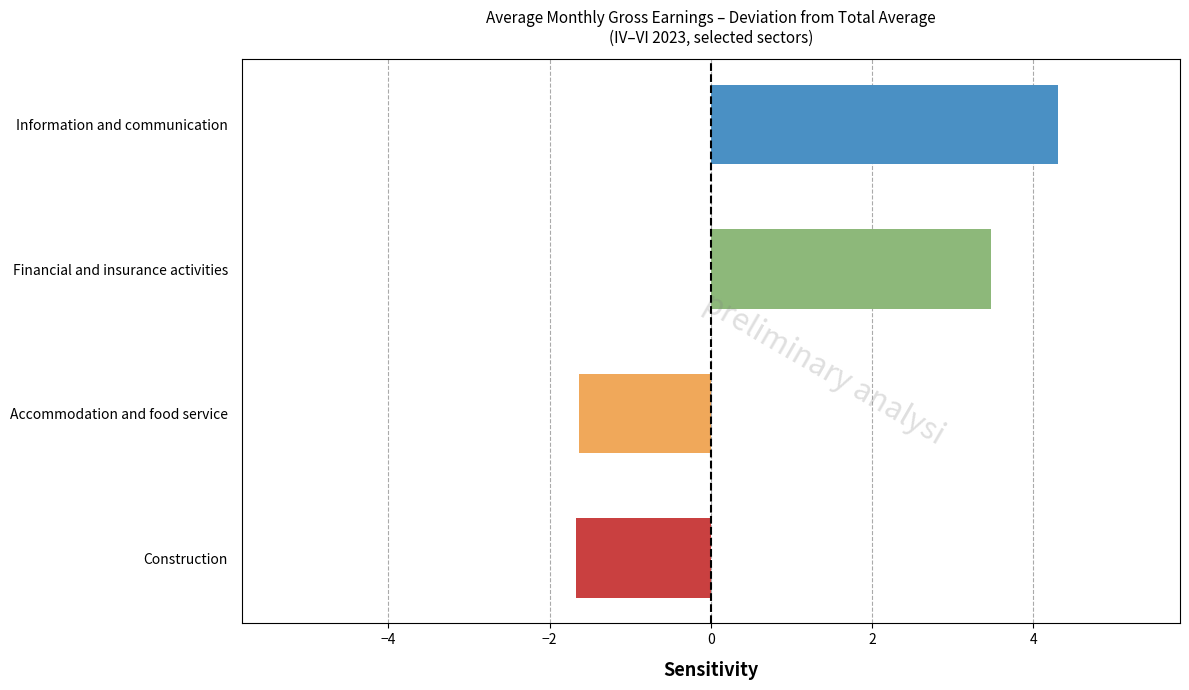

What value does the data have at Construction?

-1.7